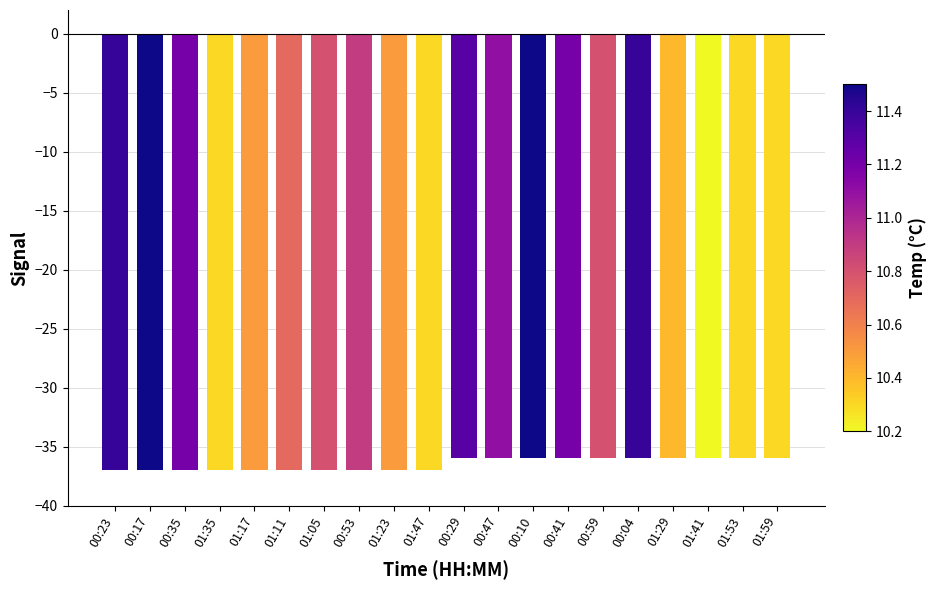

The value at 00:35 is -24. True or false?

False